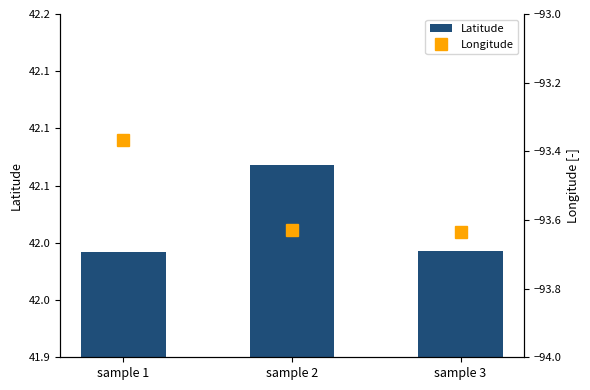

What is the maximum value shown in the chart?

42.1